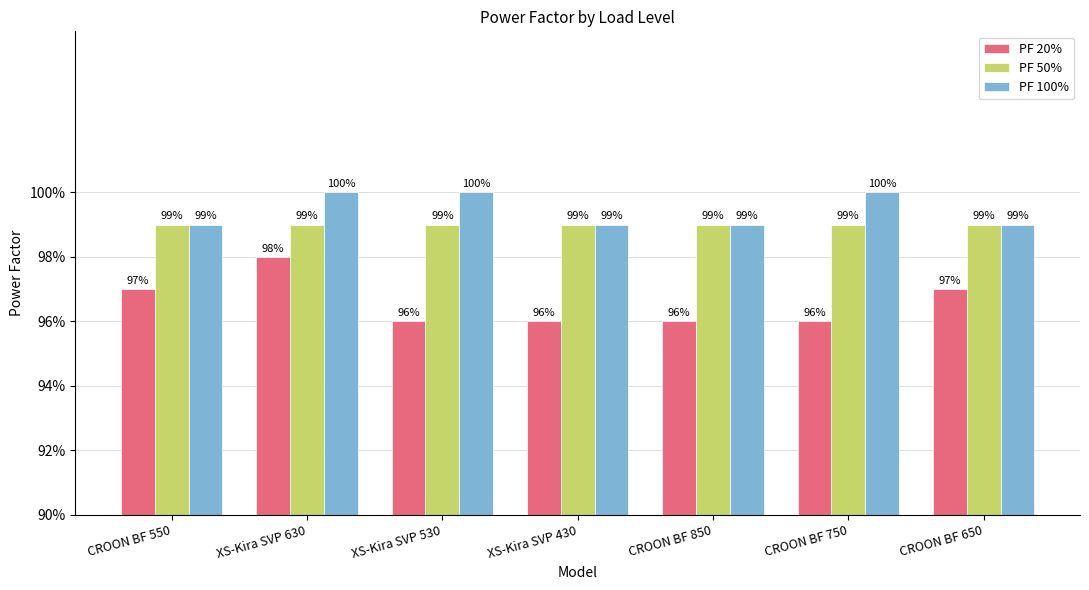

Does the chart contain stacked bars?

No